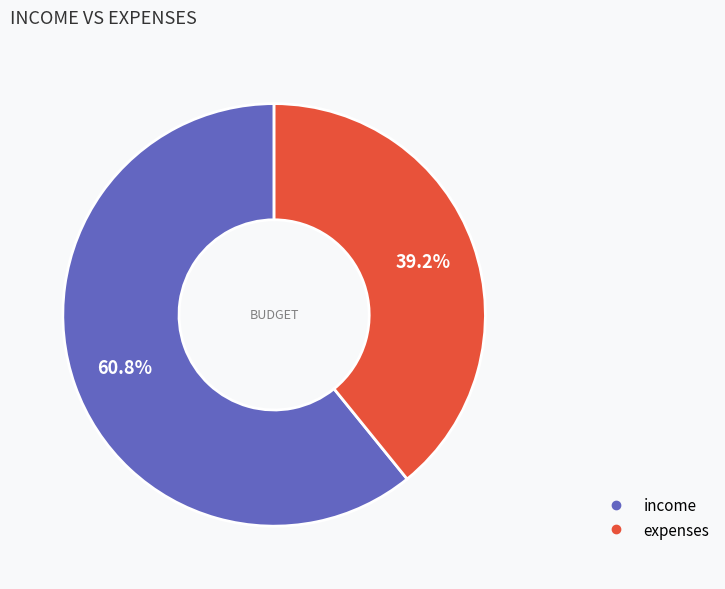

The income slice represents 61% of the pie. True or false?

True